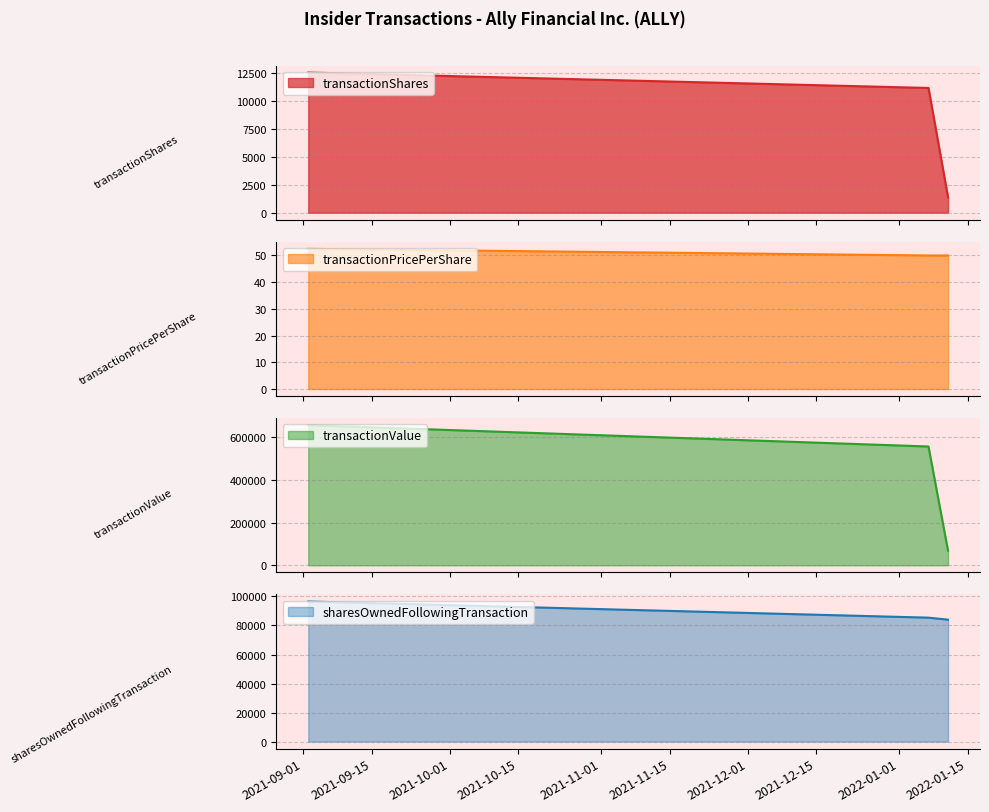

What is the label of the 3rd point from the left?

2021-09-02